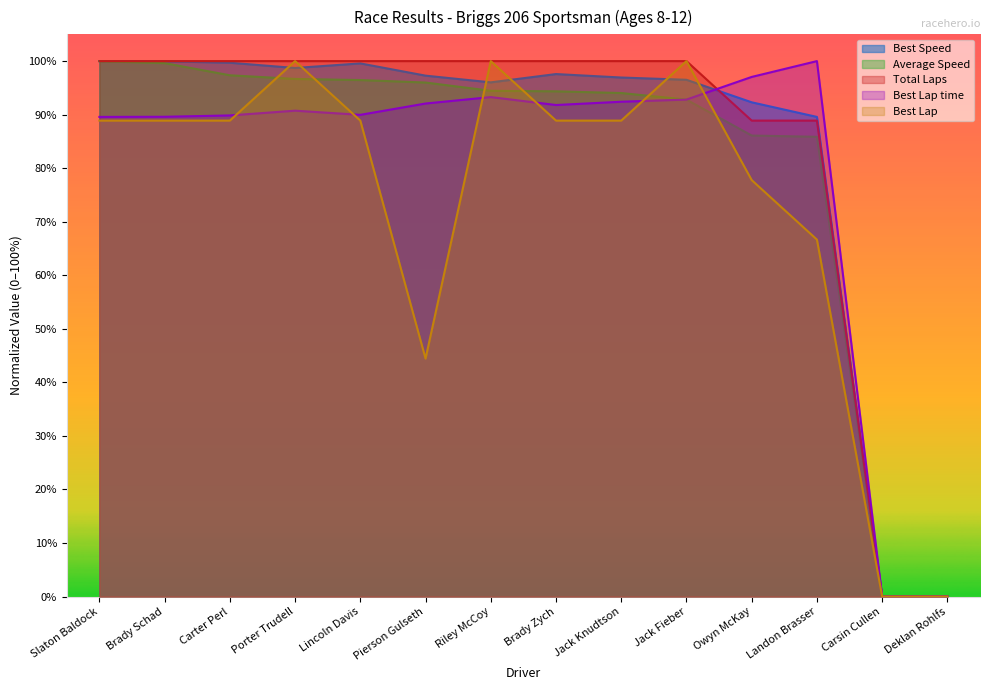

Between Porter Trudell and Brady Zych, which series saw the biggest shift?

Best Lap